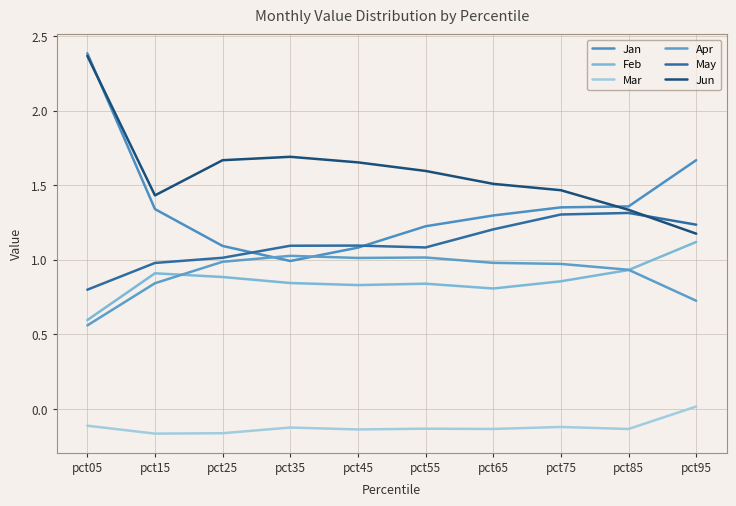

In Jun, how many points are higher than both neighbors (excluding endpoints)?

1